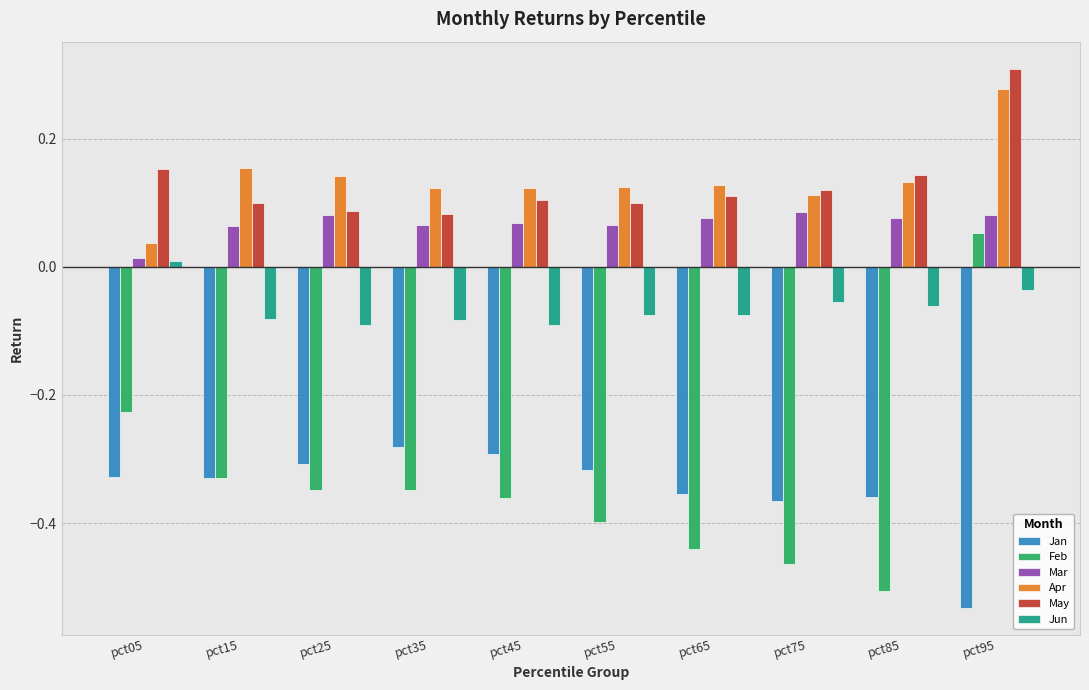

Count the number of data series in this chart.

6